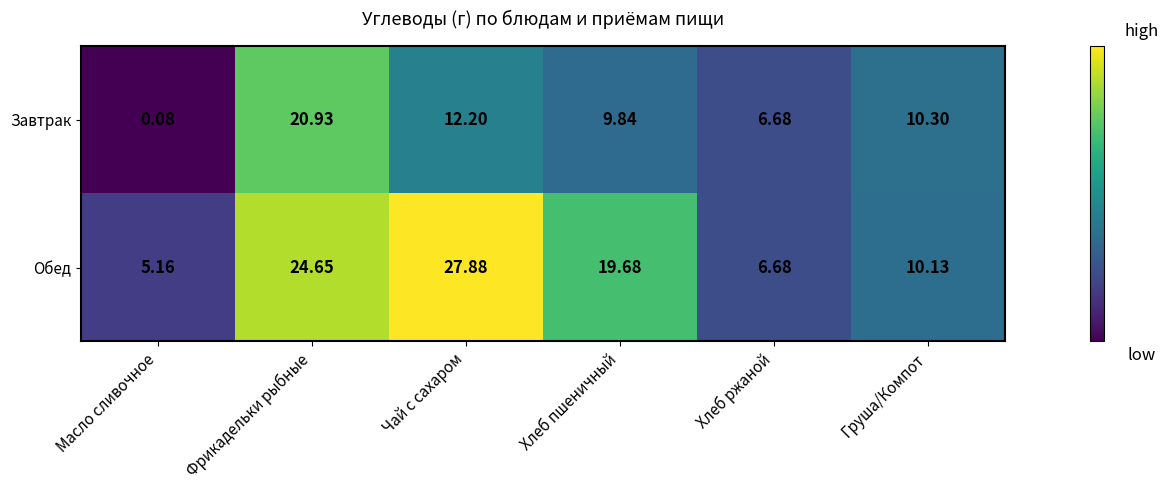

Where is Завтрак nearest to the value 10?

Хлеб пшеничный